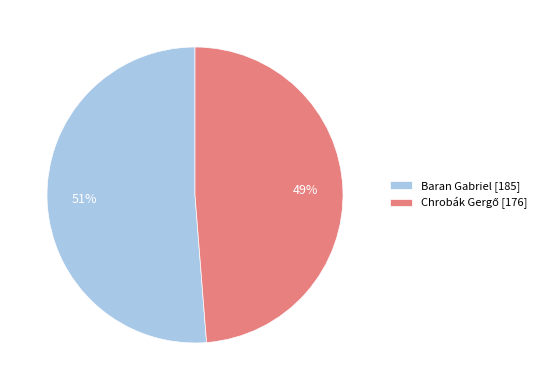

True or false: Baran Gabriel [185] accounts for 45% of the total.

False